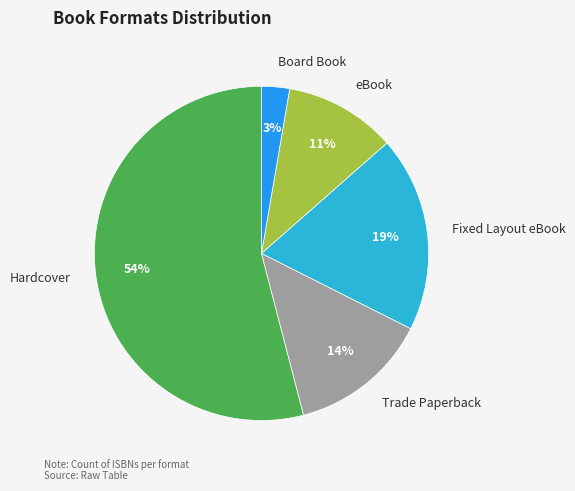

To the nearest percent, what is the average slice percentage?

20%